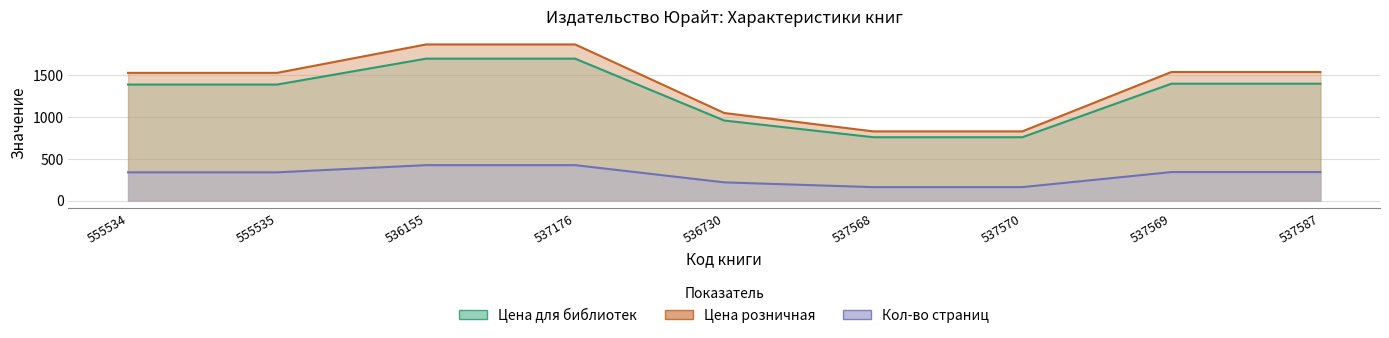

True or false: Цена для библиотек and Цена розничная intersect in this chart.

False